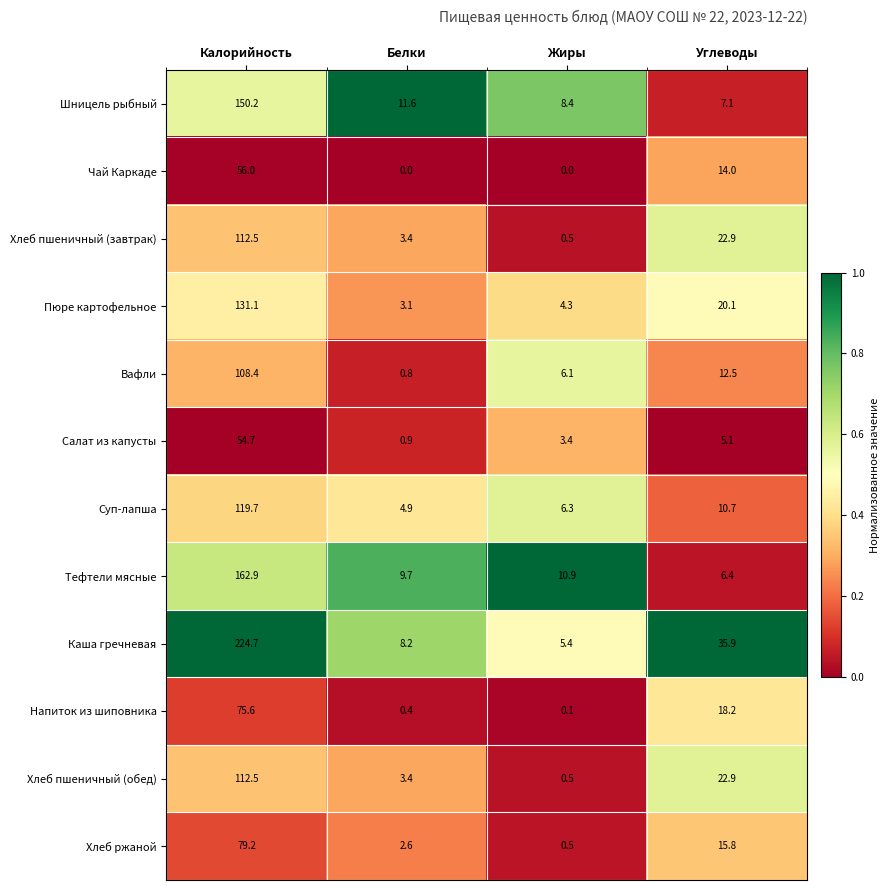

What is the difference between the second highest and minimum values in the Вафли series?

11.7